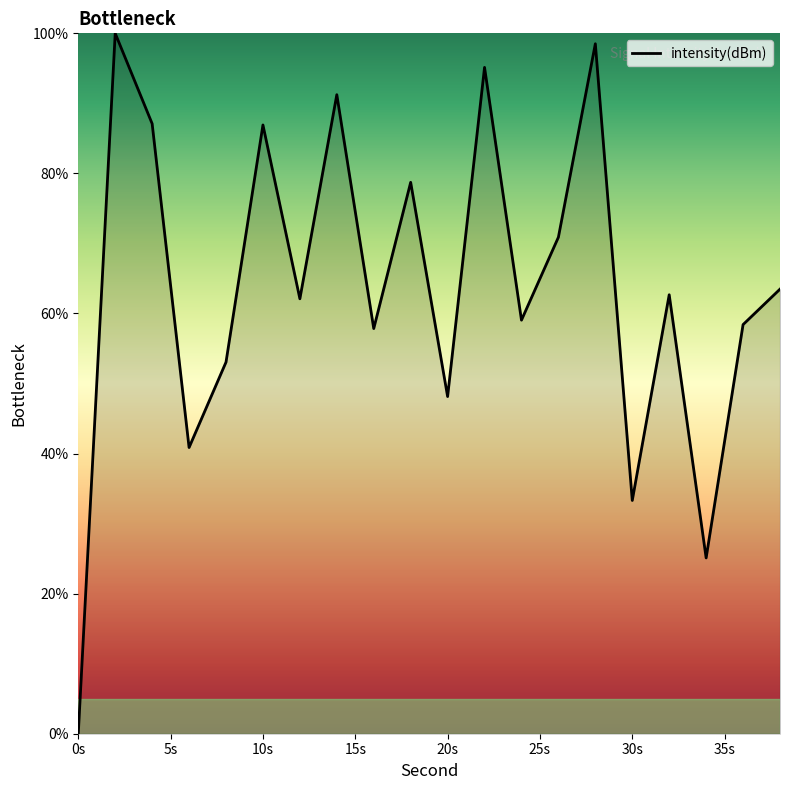

What is the difference between the maximum and minimum values?

100.0